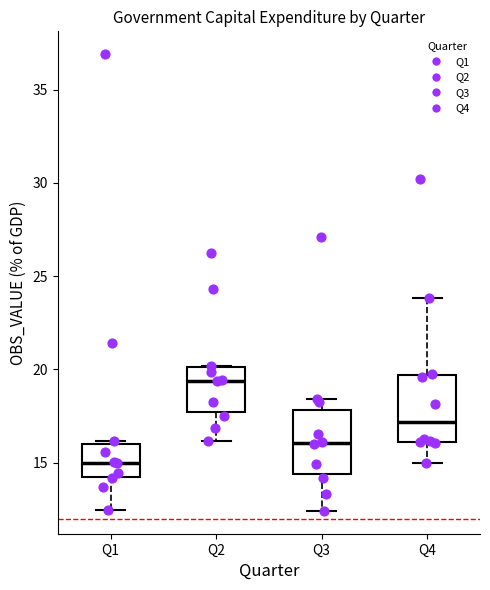

Which box has the highest median line?

Q2